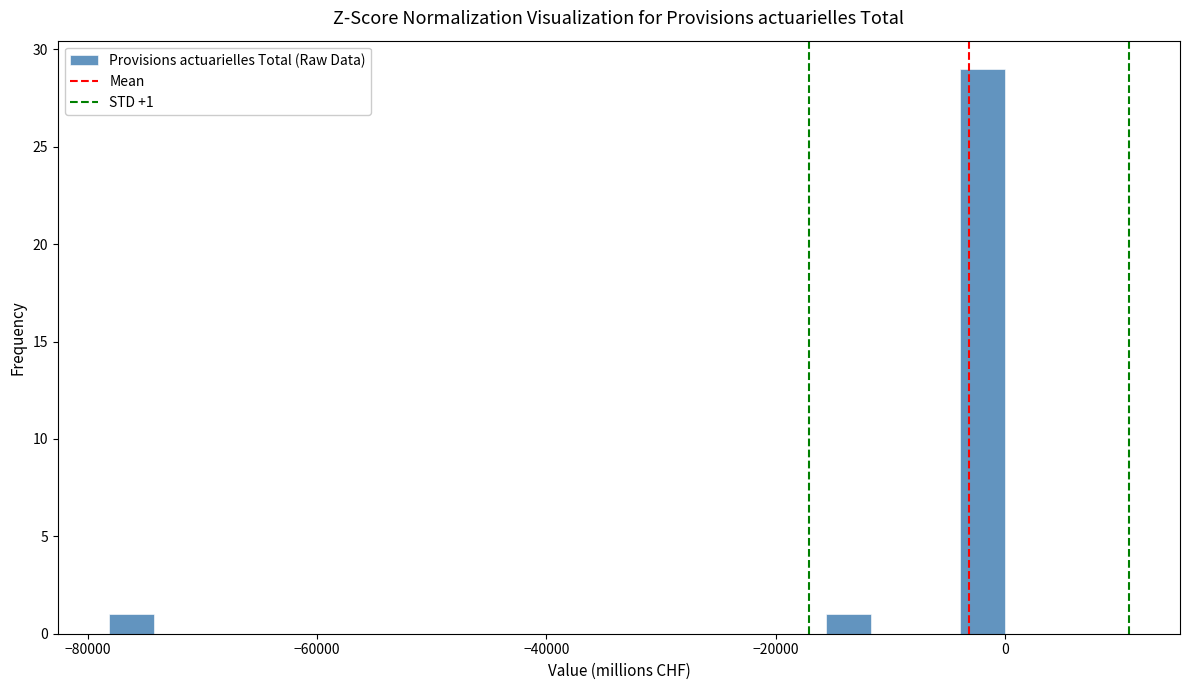

Around what value on the x-axis is the tallest bar? Give the approximate position of its centre, as read against the axis.

-2000